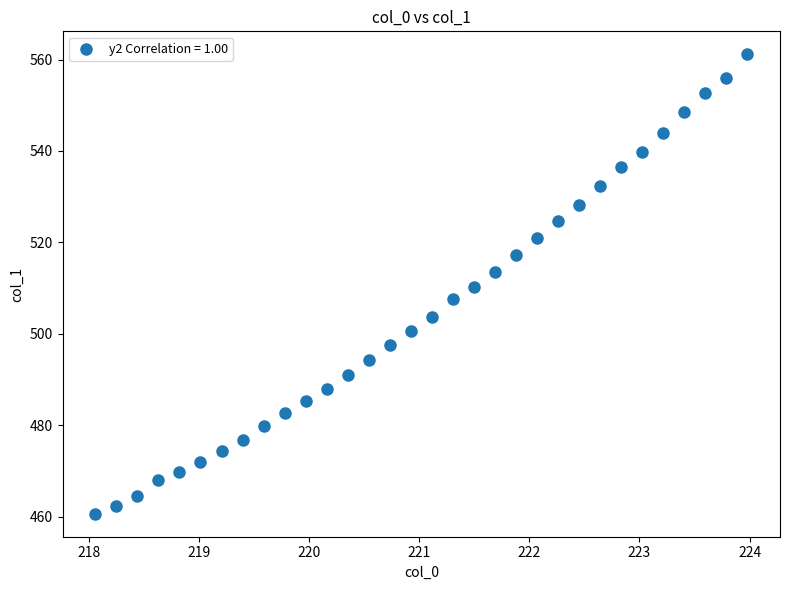

What is the range of Y values (max minus min)?

100.5